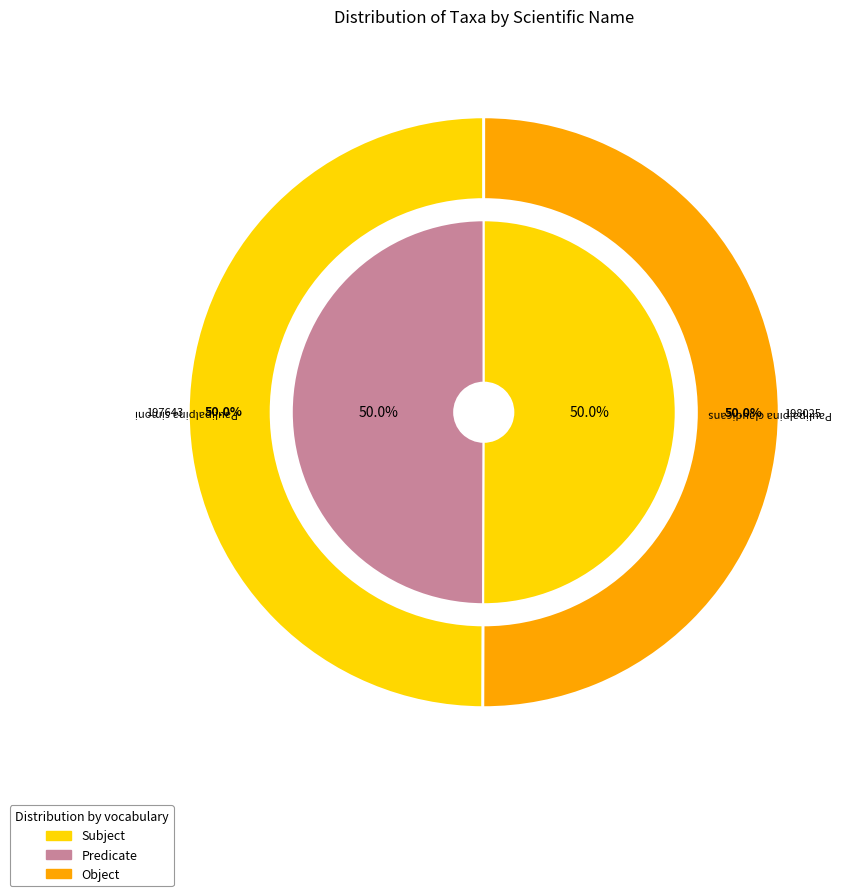

How many segments does this pie chart have?

2